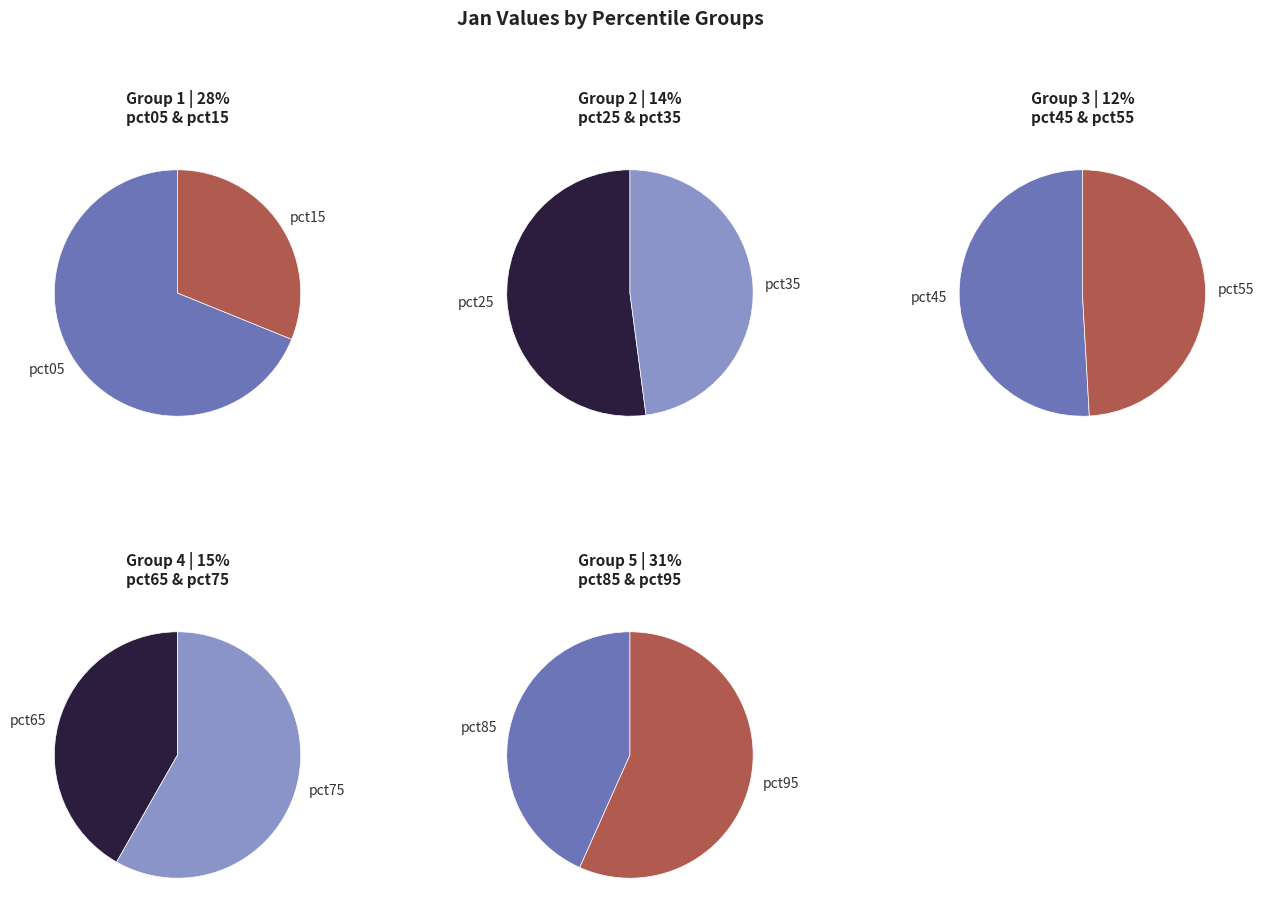

Which slice is the largest?

pct05